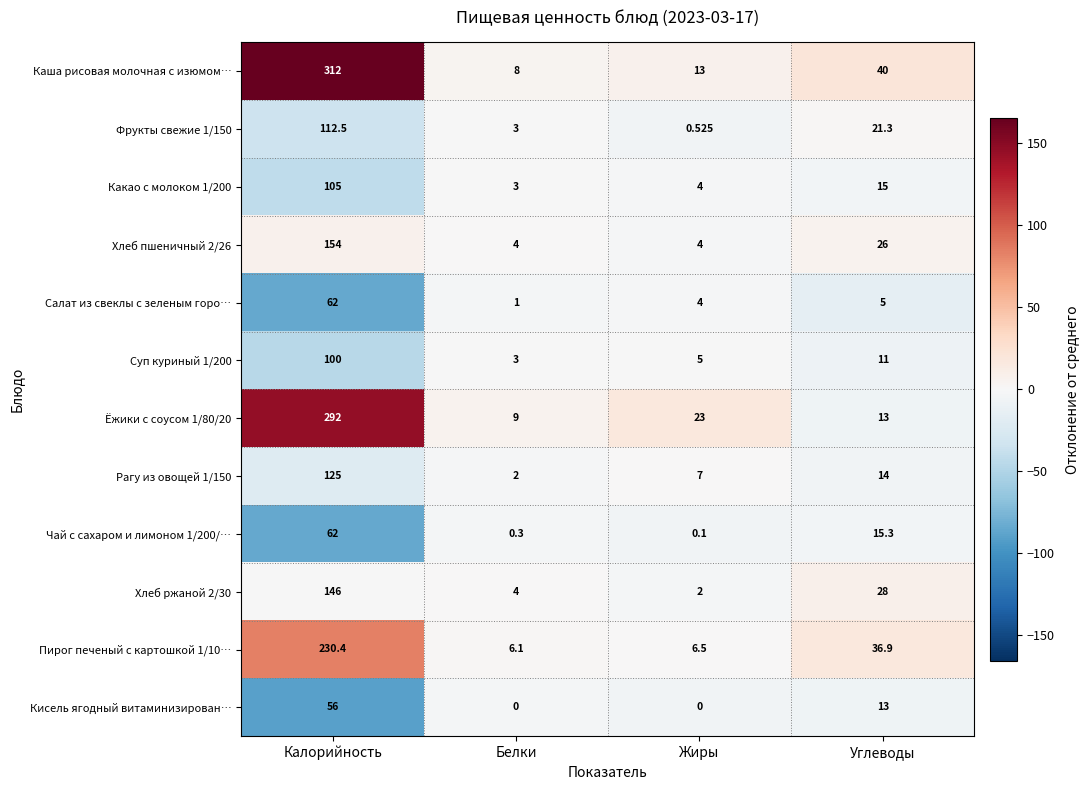

What is the spread (max minus min) of values at Белки?

9.0